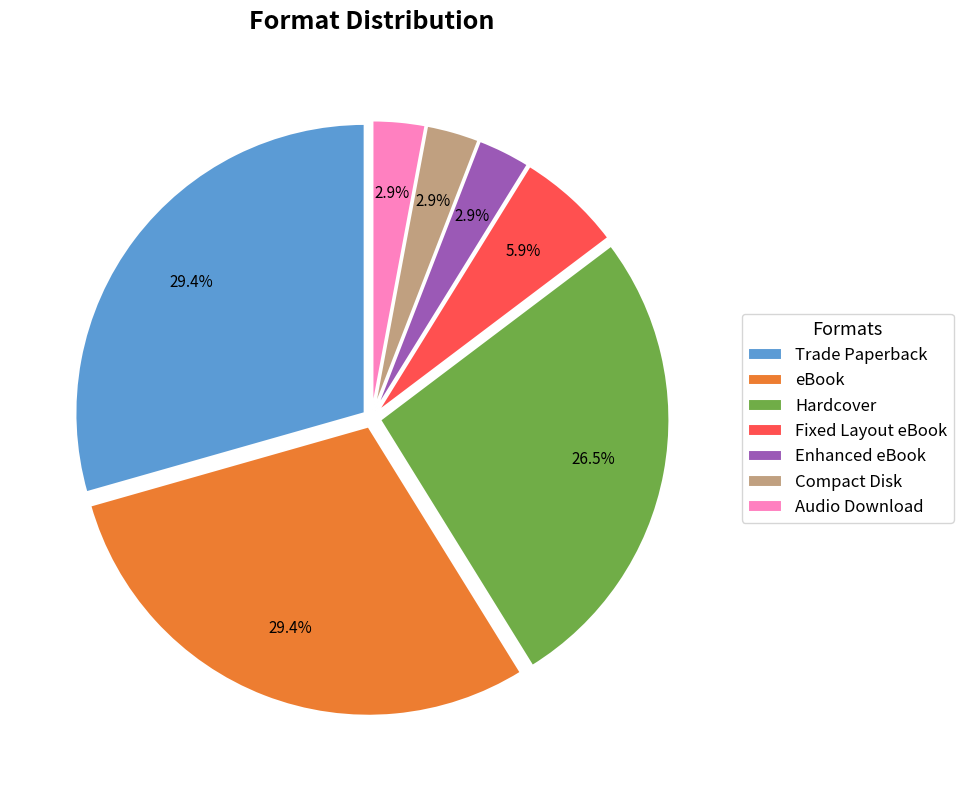

Does Compact Disk represent more than half of the total?

No